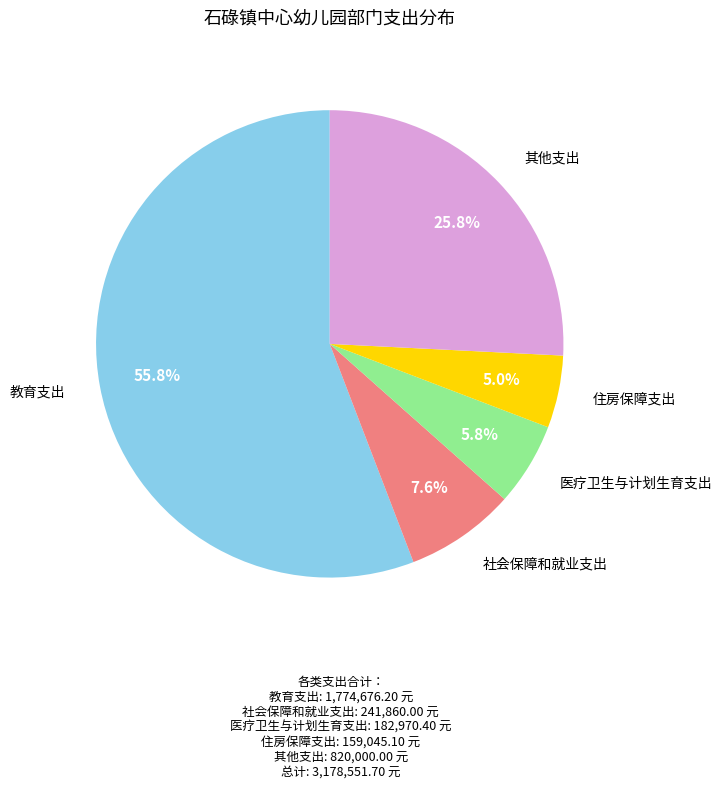

Is there a majority slice in this chart?

Yes